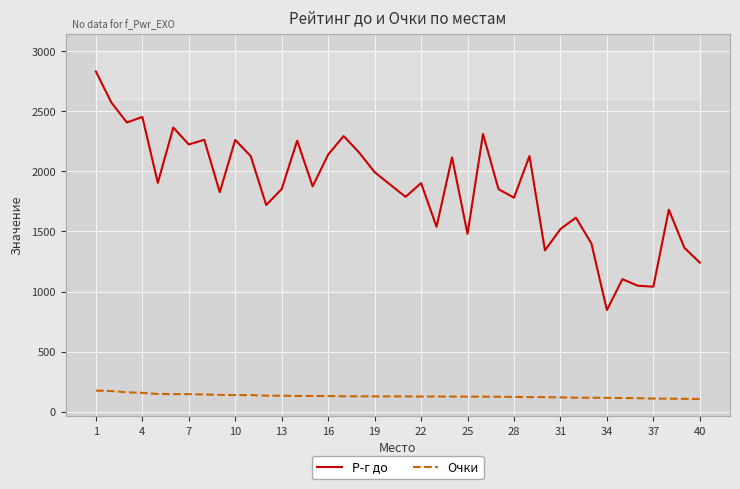

Read the Очки value at 28, to the nearest 10.

120